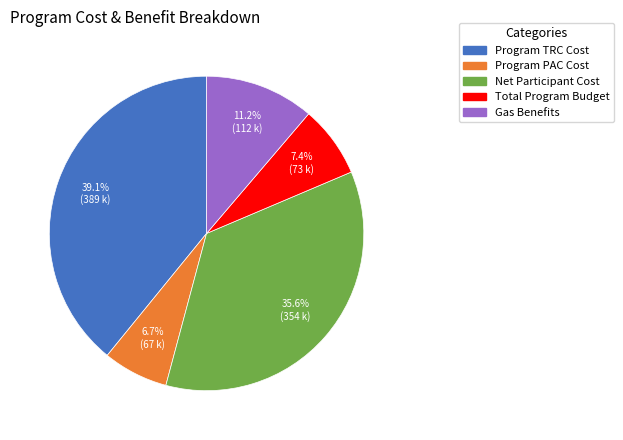

Which has a higher value, Gas Benefits or Total Program Budget?

Gas Benefits